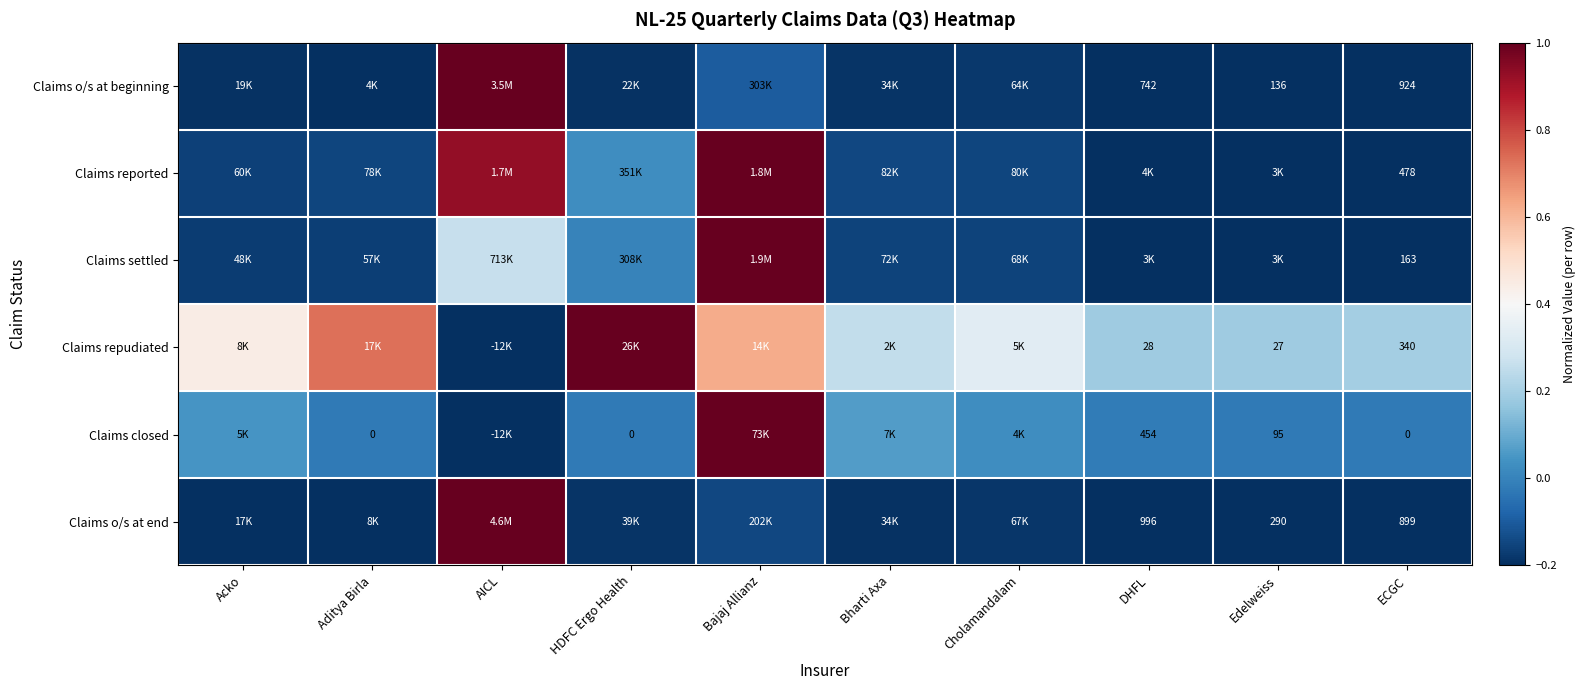

Is the value of Claims o/s at end at ECGC greater than the value of Claims o/s at beginning at ECGC?

No